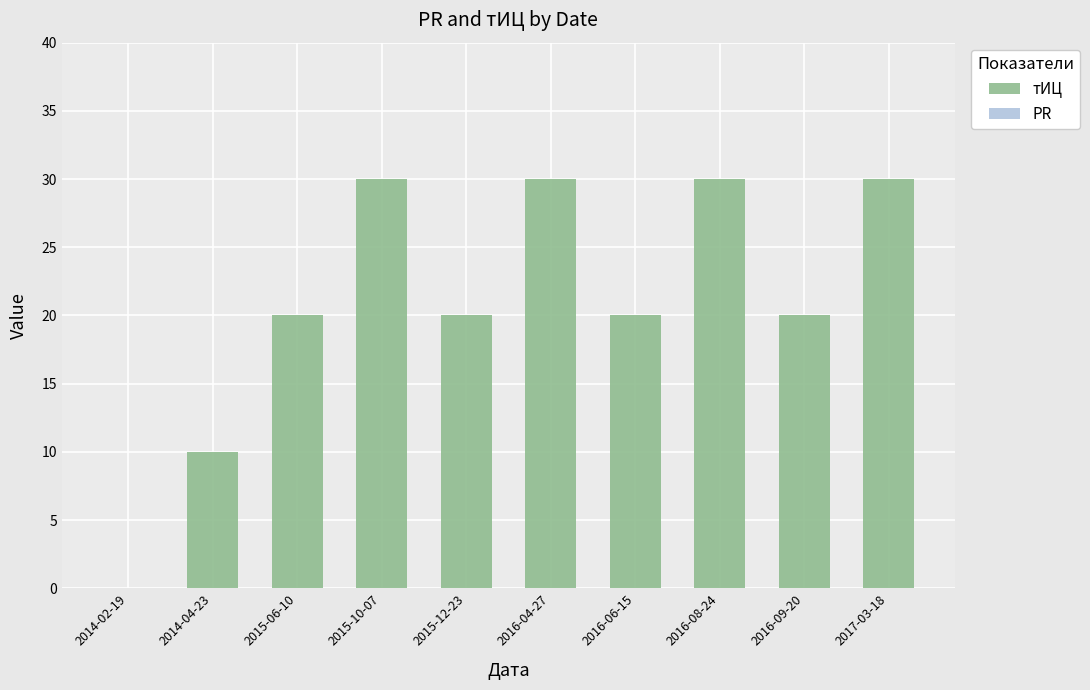

What is the sum of all values?

210